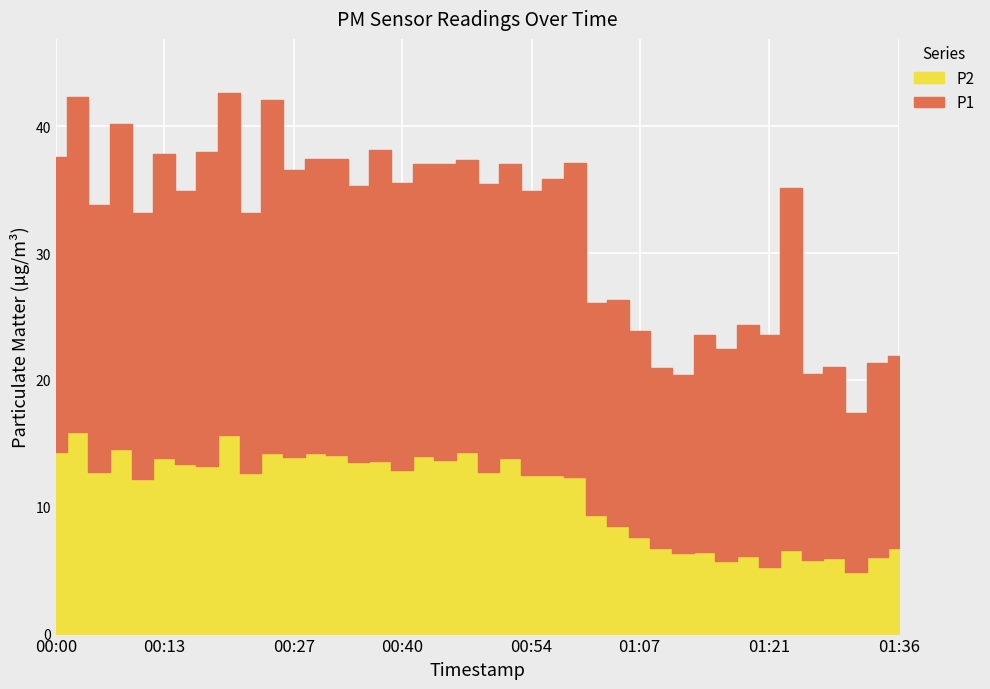

How many interior local peaks does the P1 series have?

15